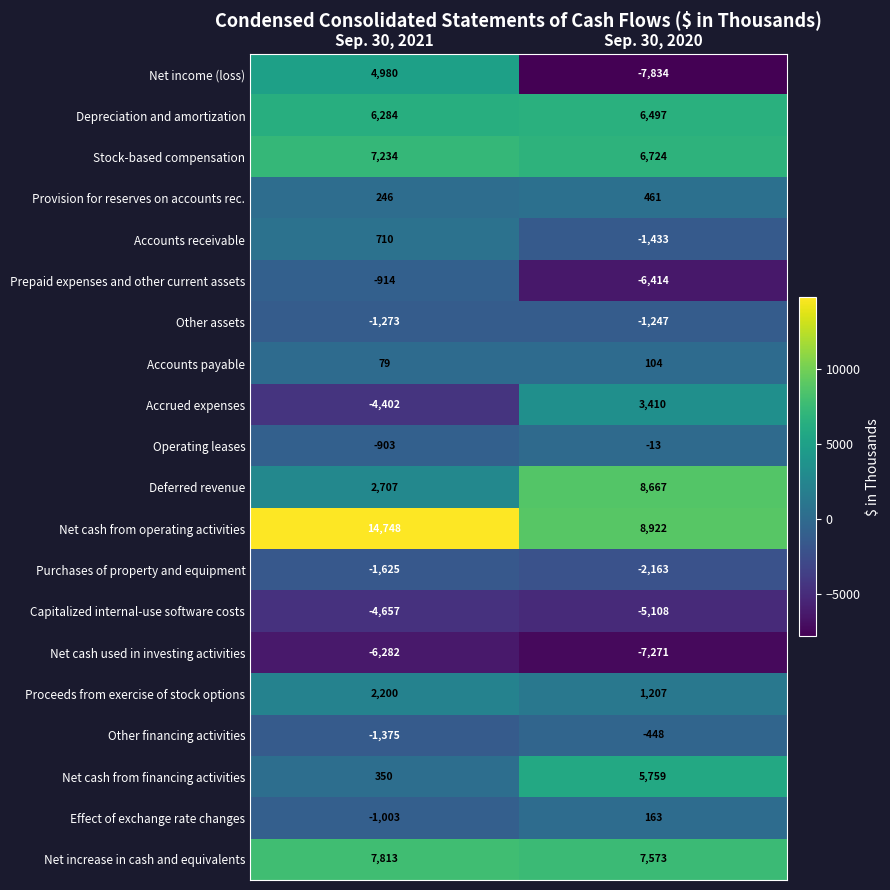

True or false: Provision for reserves on accounts rec. has a value of 677 at Sep. 30, 2020.

False